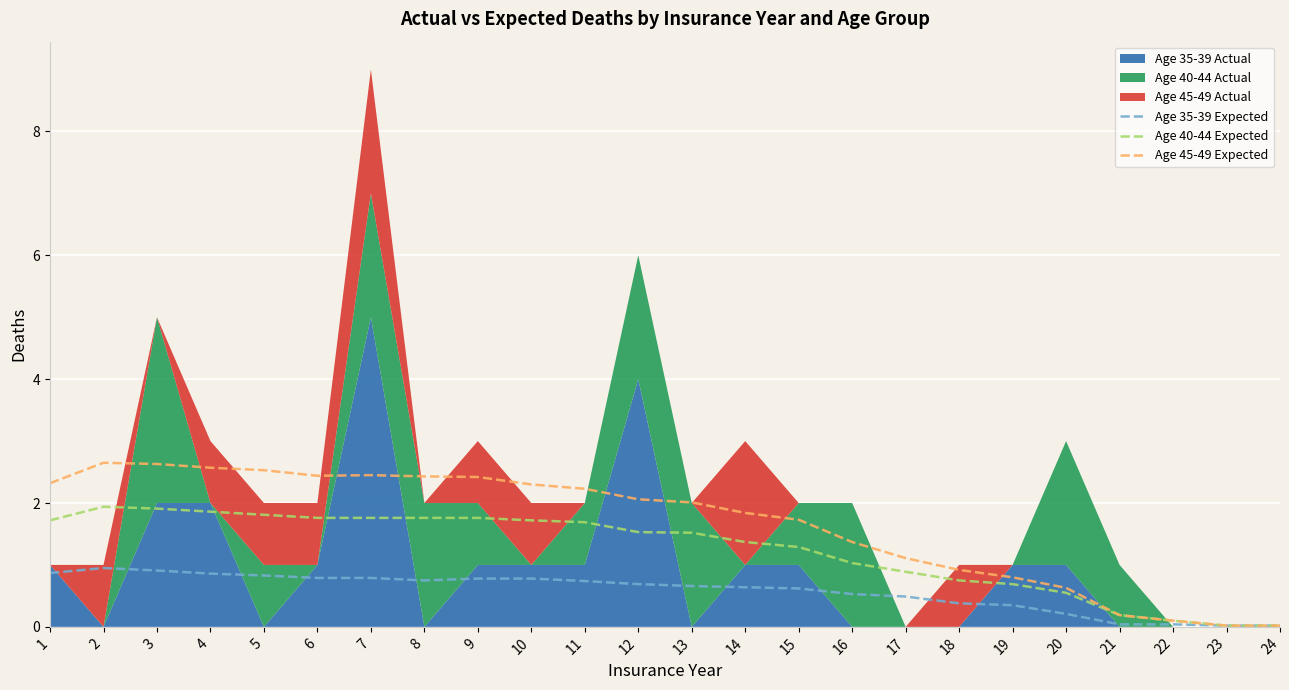

Between 7 and 19, which series saw the biggest shift?

Age 45-49 Expected